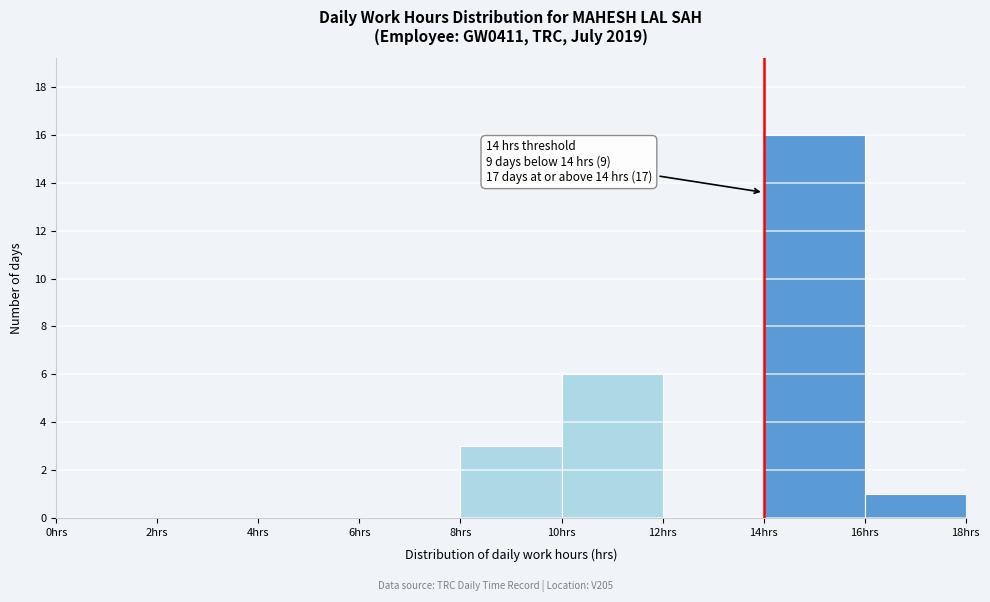

Over which range of the x-axis is the bar tallest?

14 to 16